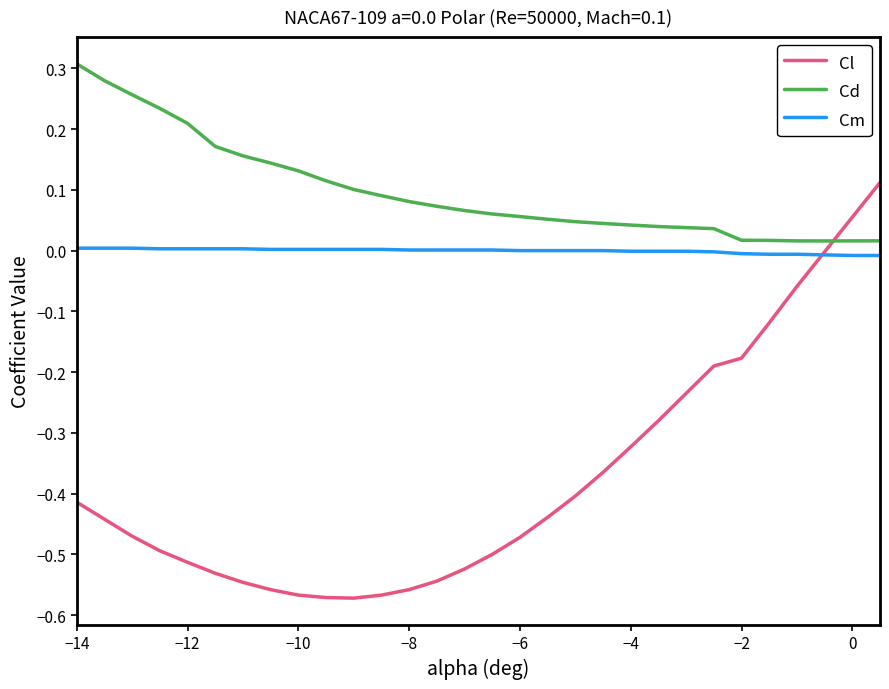

Which series has the largest total across all categories?

Cd